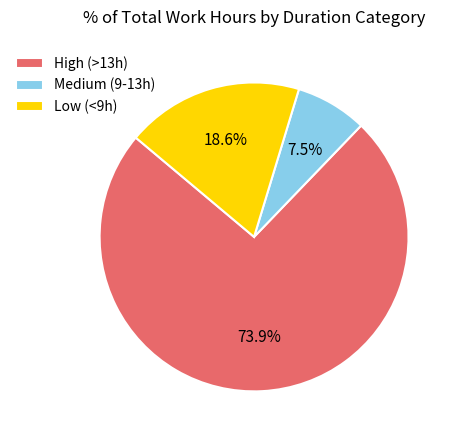

To the nearest percent, what is the average slice percentage?

33%